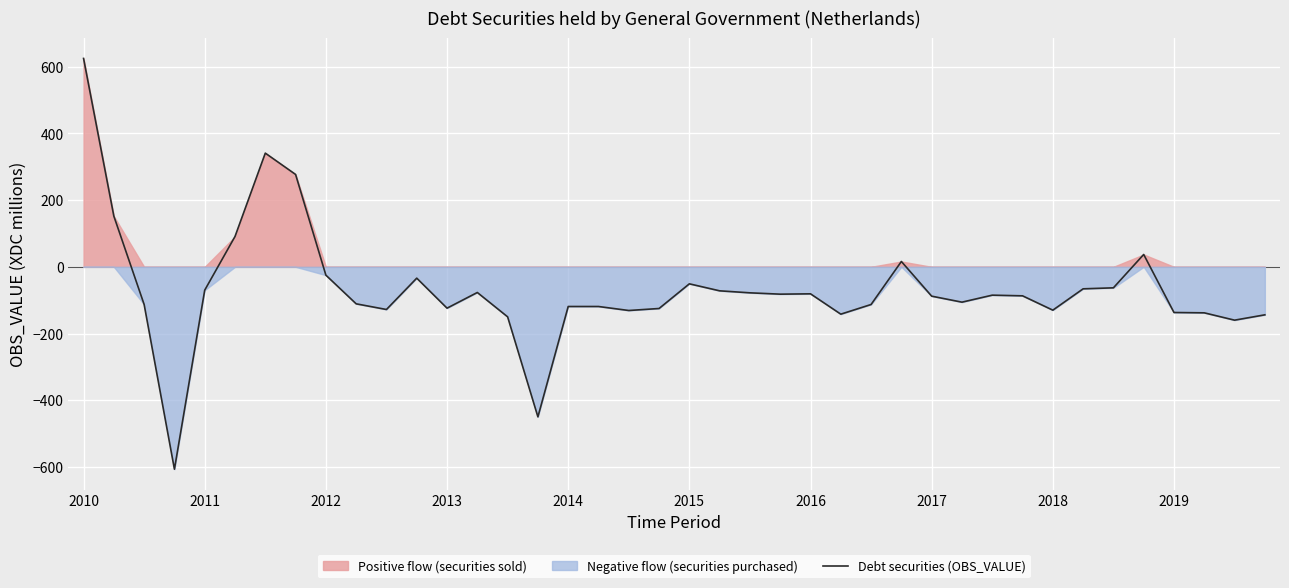

How many categories are shown in the chart?

40